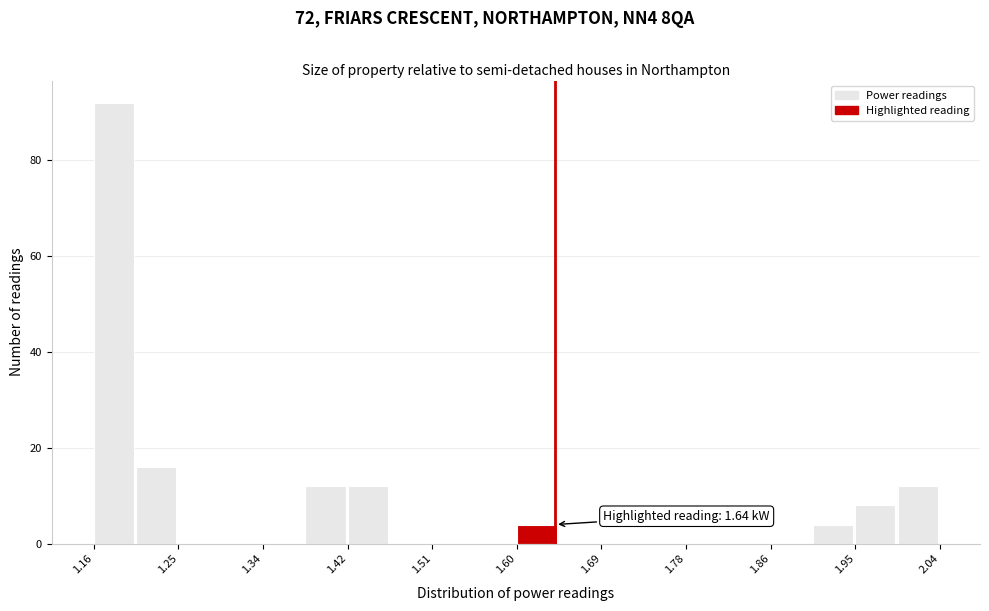

Which range on the x-axis has the tallest bar?

1.160 to 1.204